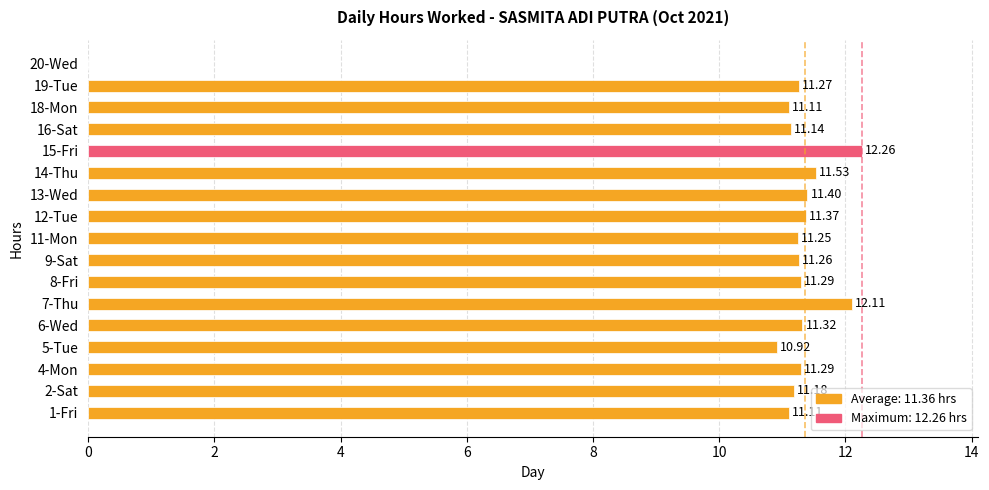

What is the sum of all values?

181.8